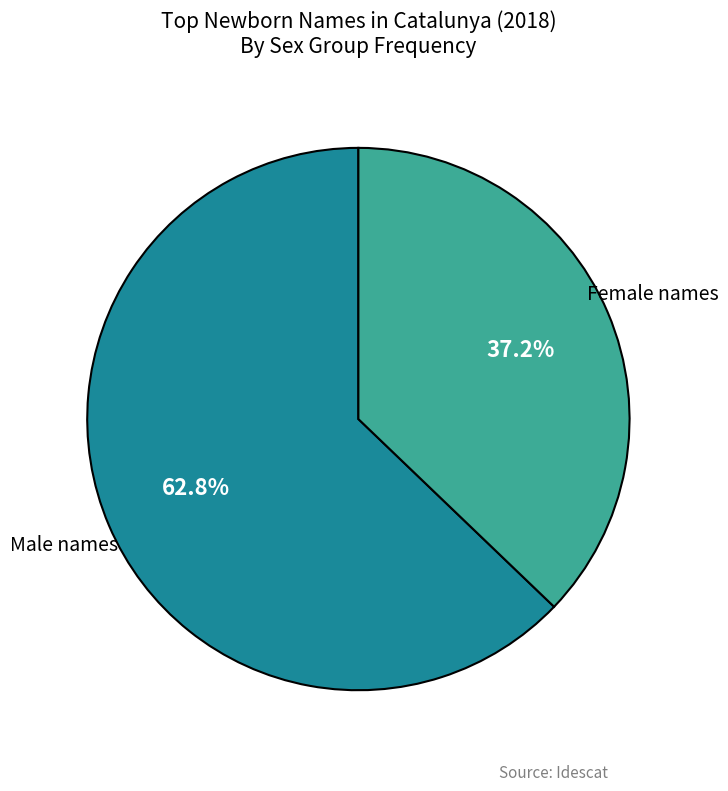

Which slice represents more than half of the pie?

Male names